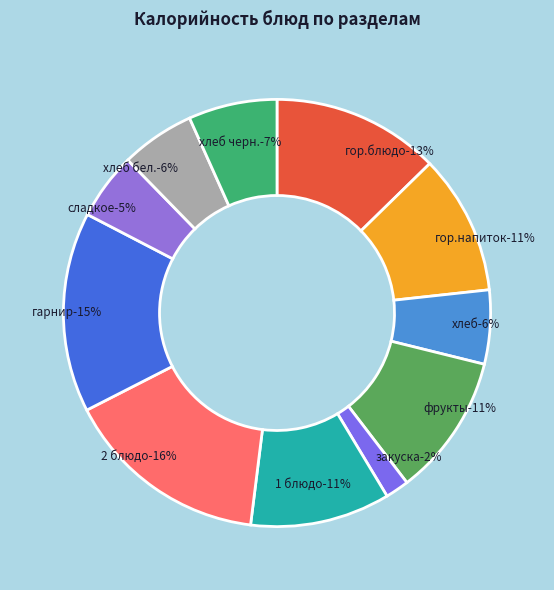

True or false: гарнир accounts for 15% of the total.

True